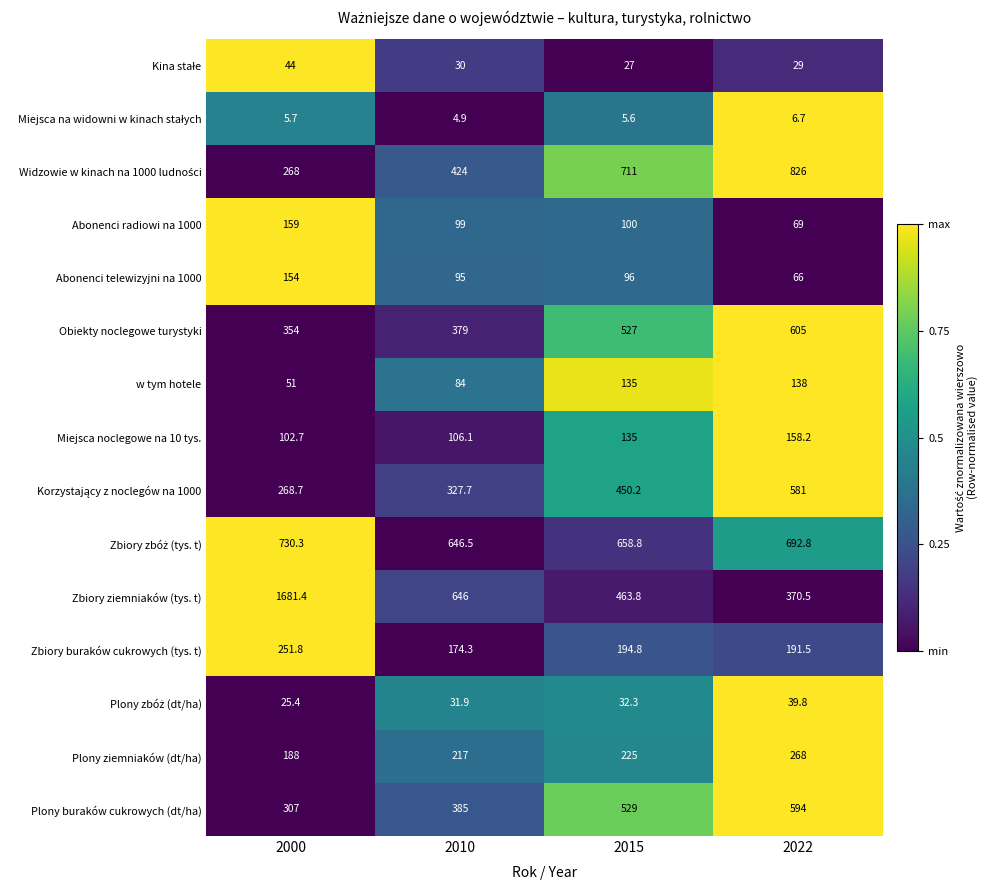

How many Plony ziemniaków (dt/ha) values are between 217 and 268?

3